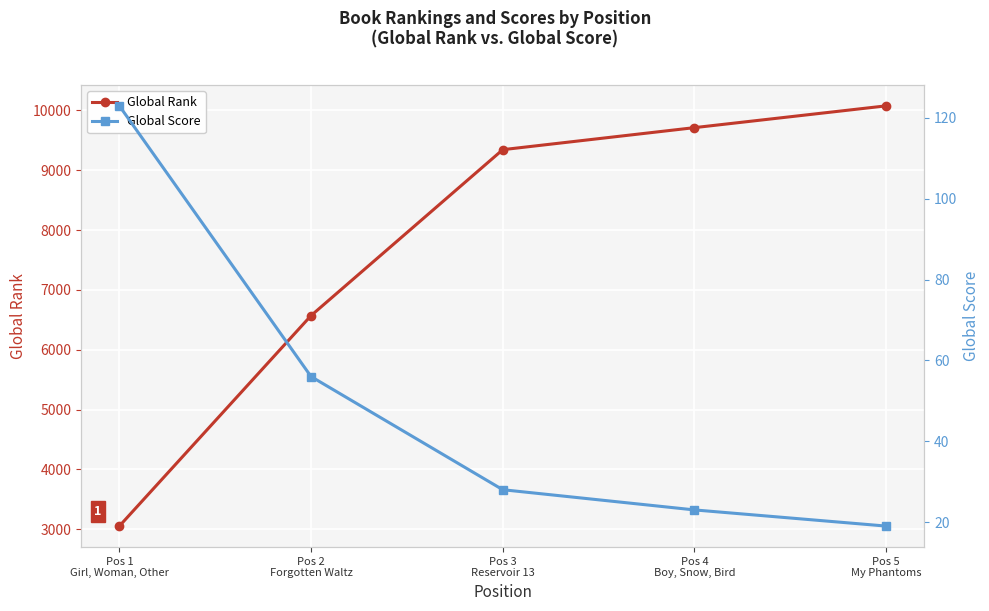

How many lines are shown in the chart?

2